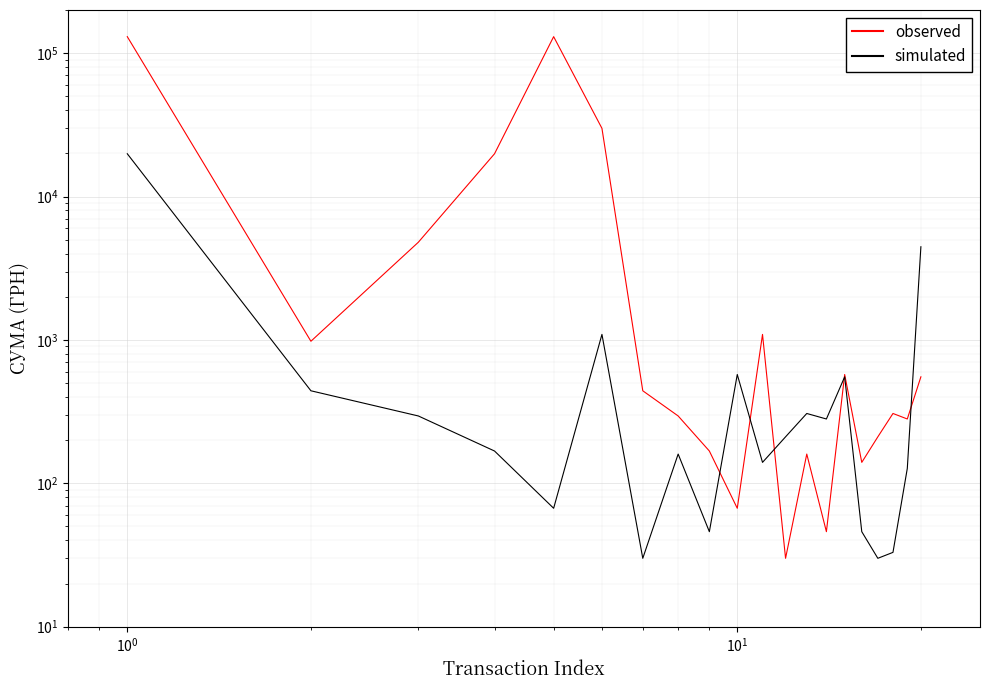

Is this an area chart (filled region under the line)?

No